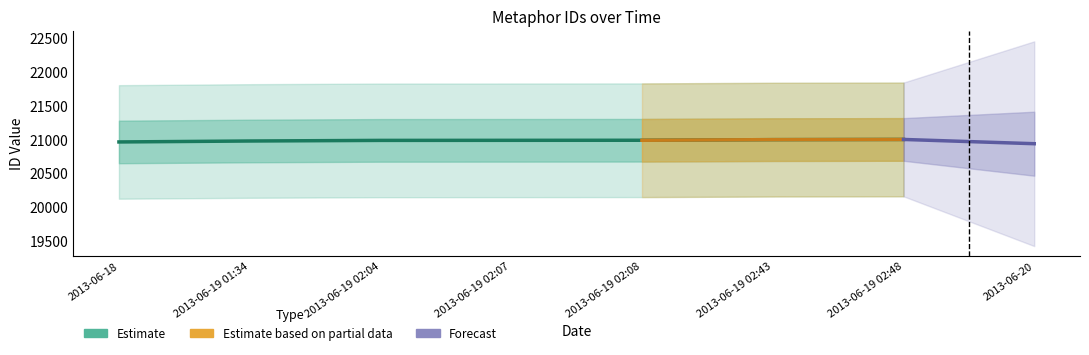

What is the value of the 2nd point from the left?

20984